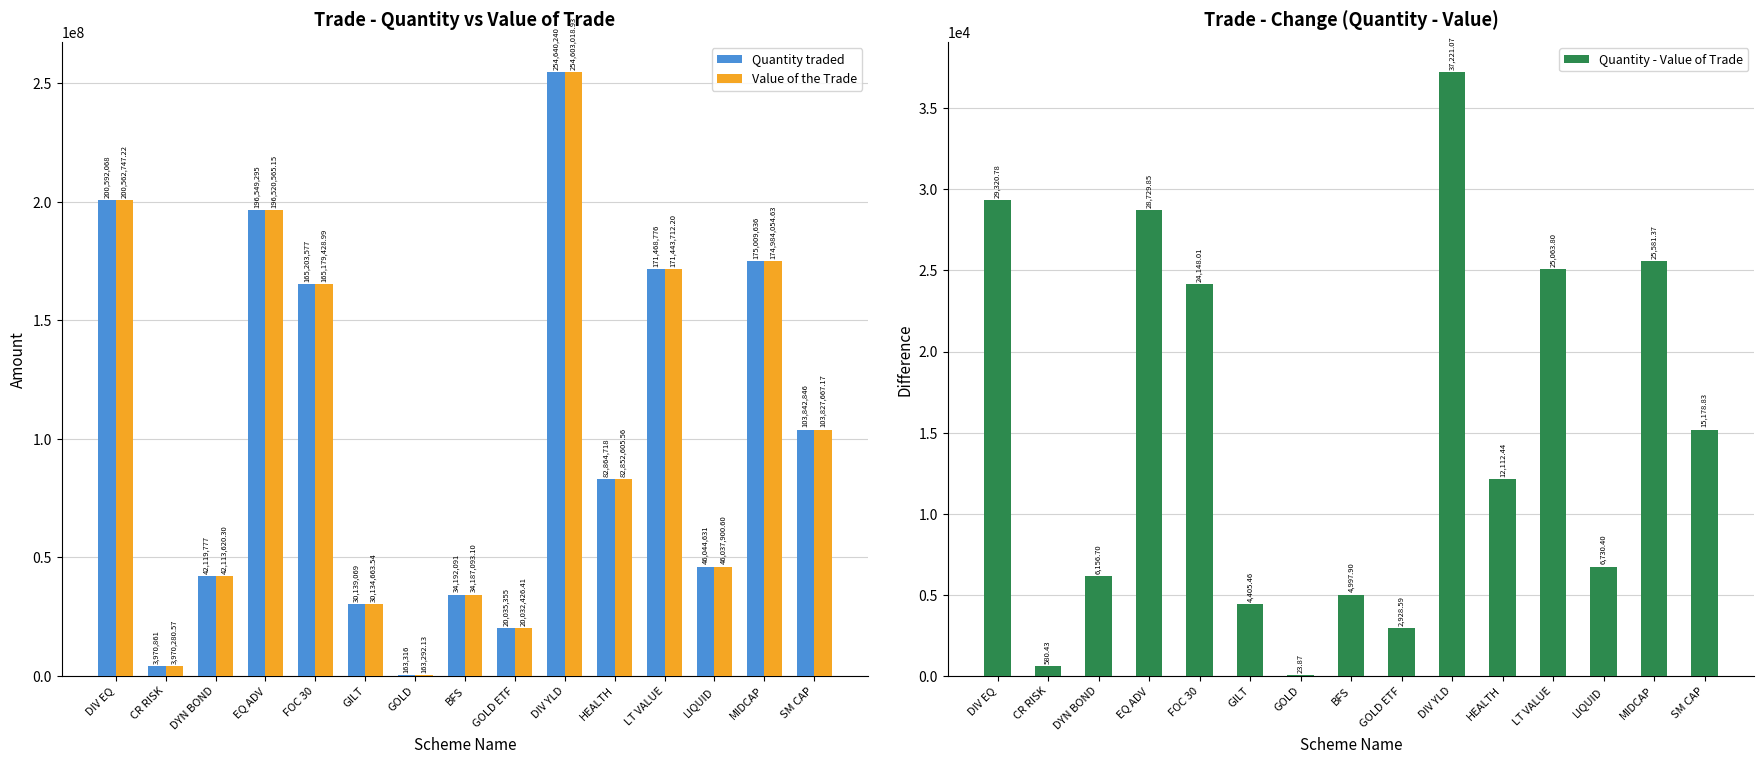

What is the total value across all series at MIDCAP?

350019272.0